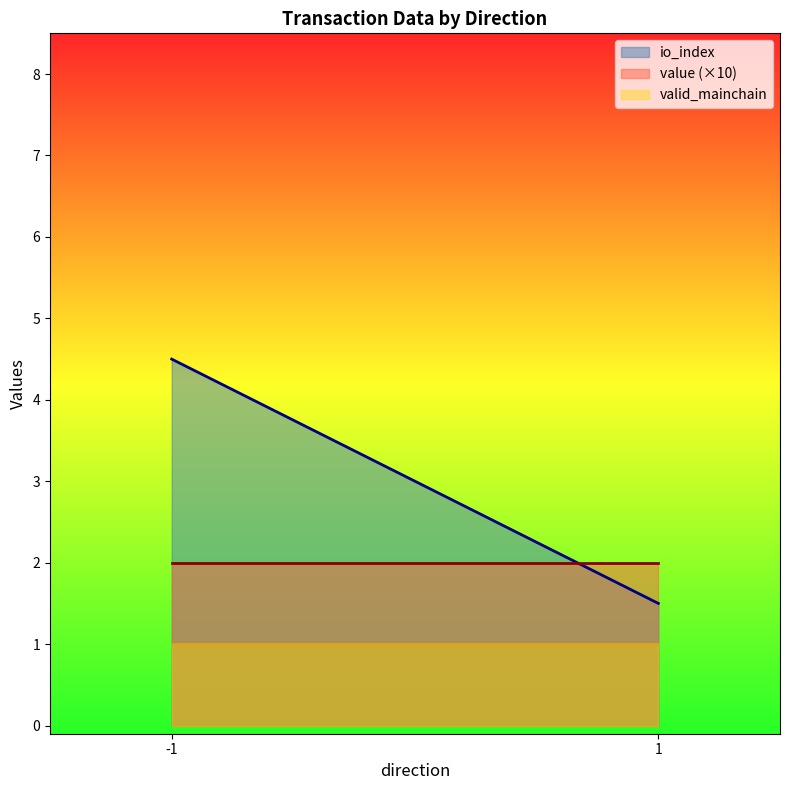

Which series has the largest range (max minus min)?

io_index